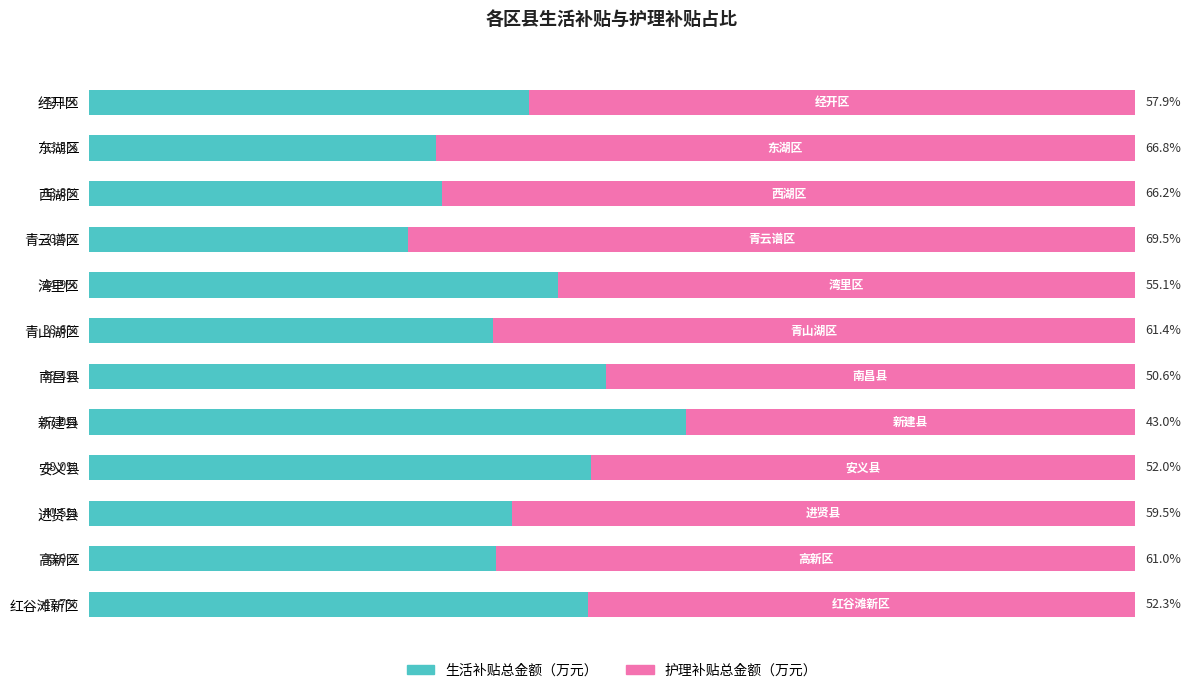

What are all the series names shown in the legend?

生活补贴总金额（万元）, 护理补贴总金额（万元）